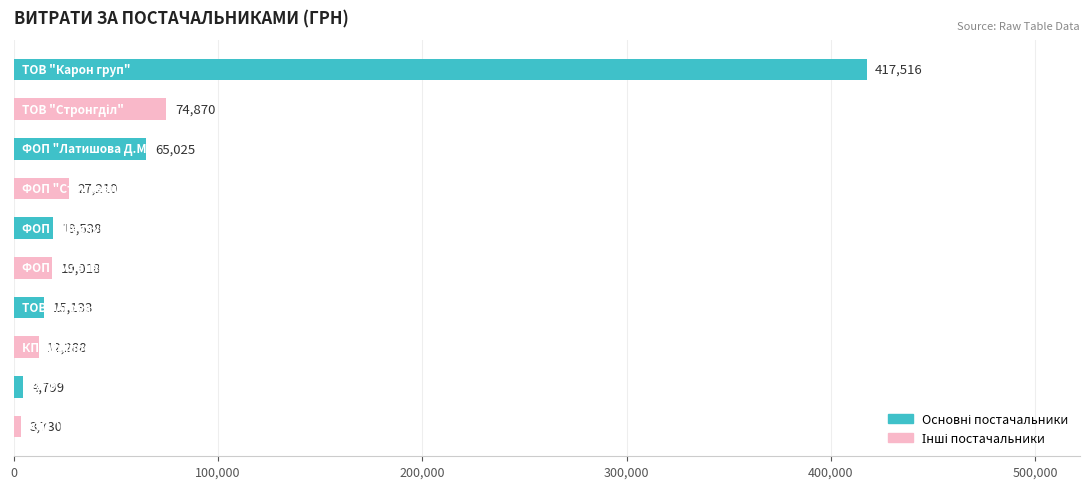

What is the greatest value displayed?

417515.7